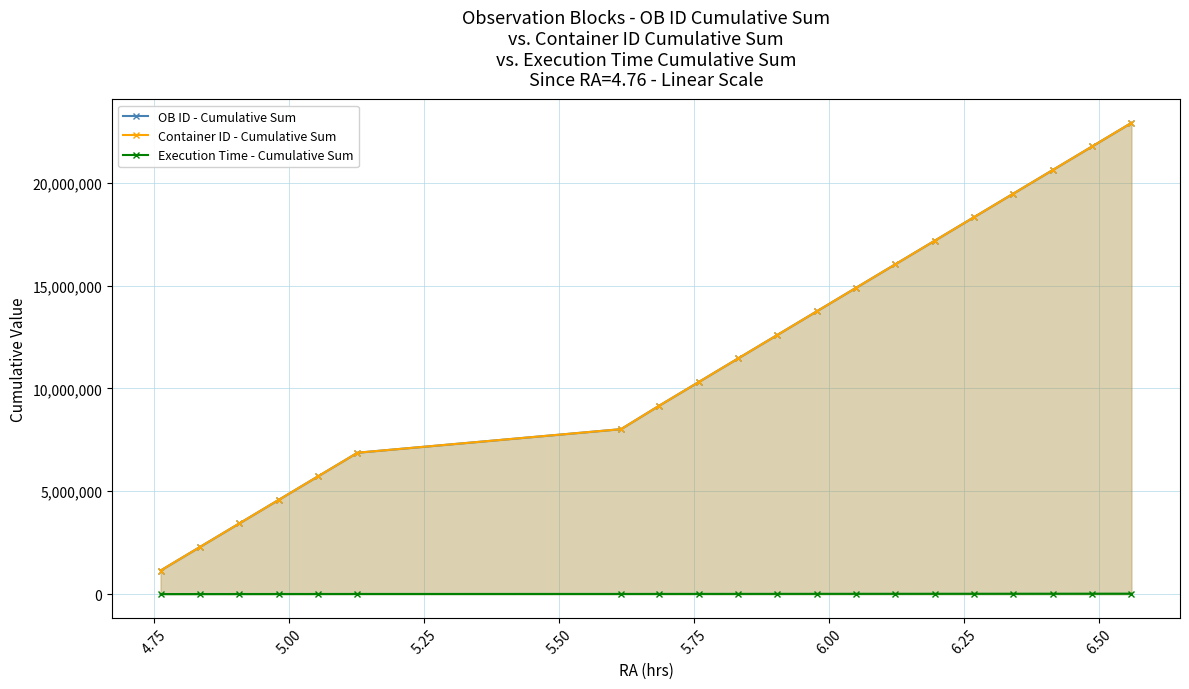

True or false: OB ID - Cumulative Sum has more than 2 interior local peaks.

False